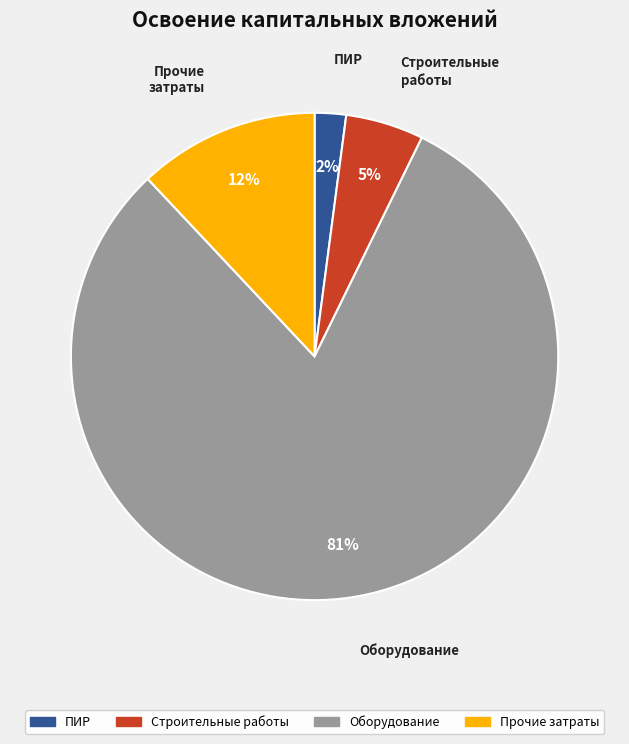

To the nearest percent, what is the difference between the largest and smallest slice percentages?

79%